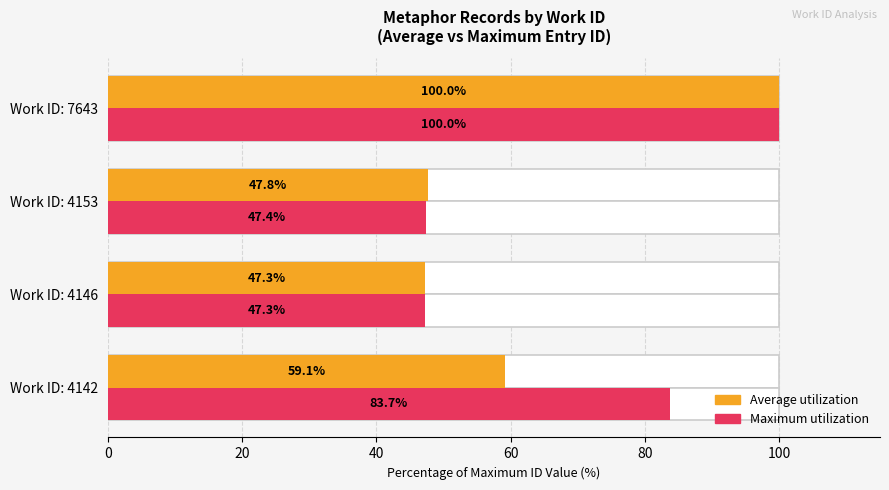

List the series in order of their peak value, lowest first.

Average utilization, Maximum utilization